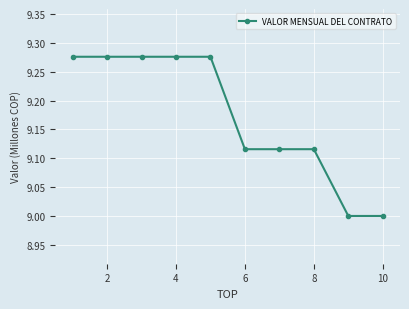

What is the minimum value shown in the chart?

9.0